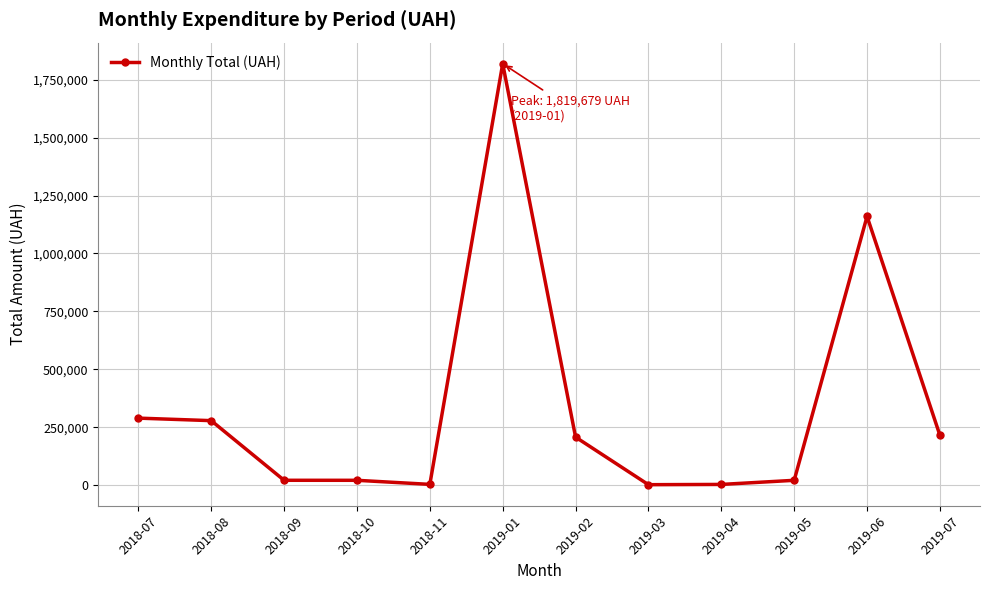

At which label does the data first exceed 207111?

2018-07